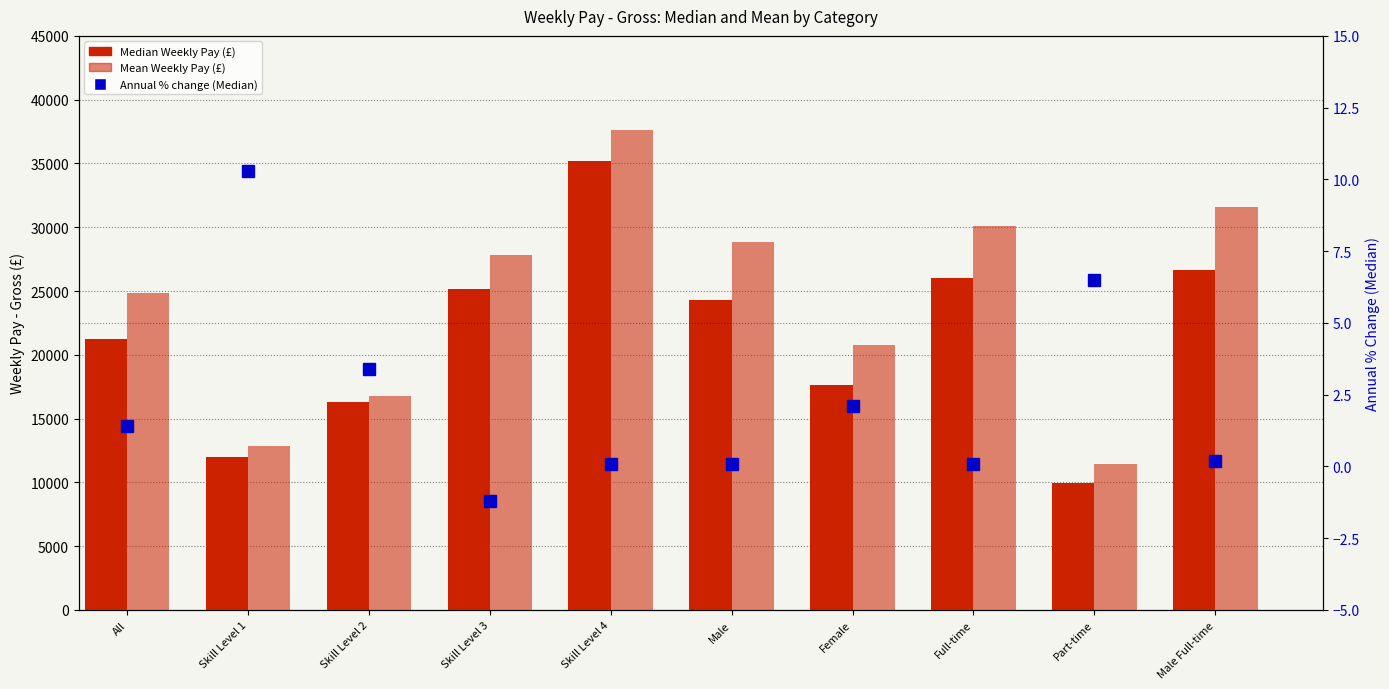

The value of Median Weekly Pay at Full-time is 25999.0. True or false?

True